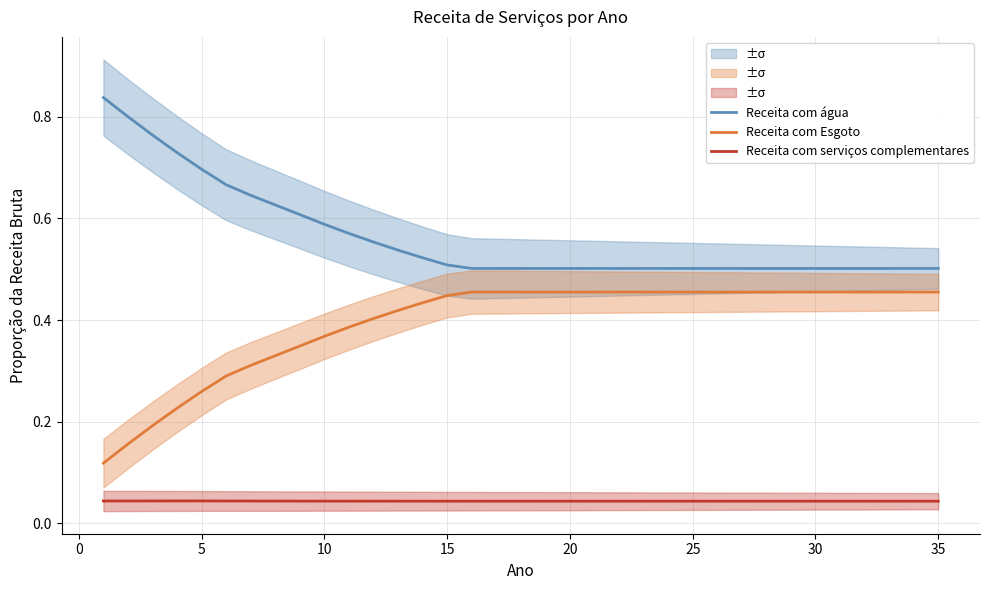

What is the value of the Receita com água point at the 20th from the left?

0.5